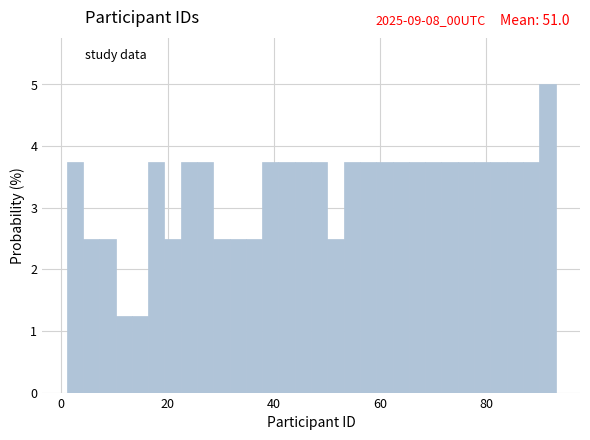

Read against the x-axis, roughly where is the centre of the tallest bar?

92